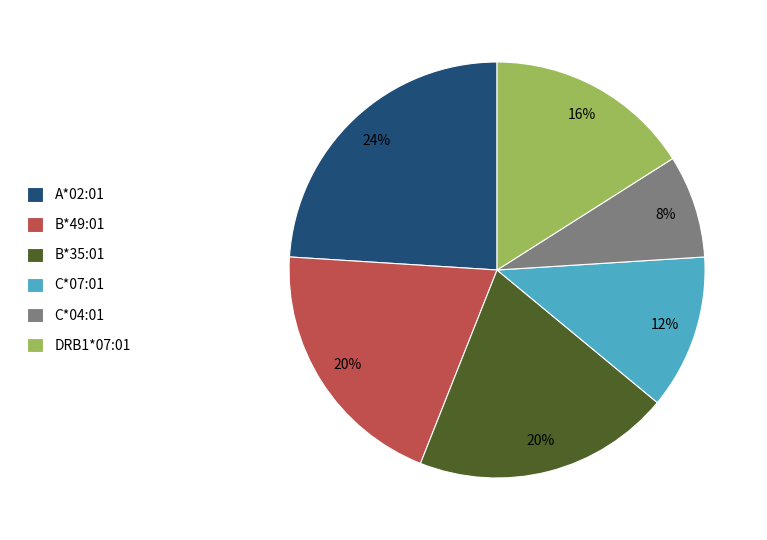

To the nearest percent, what is the difference between the largest and smallest slice percentages?

16%